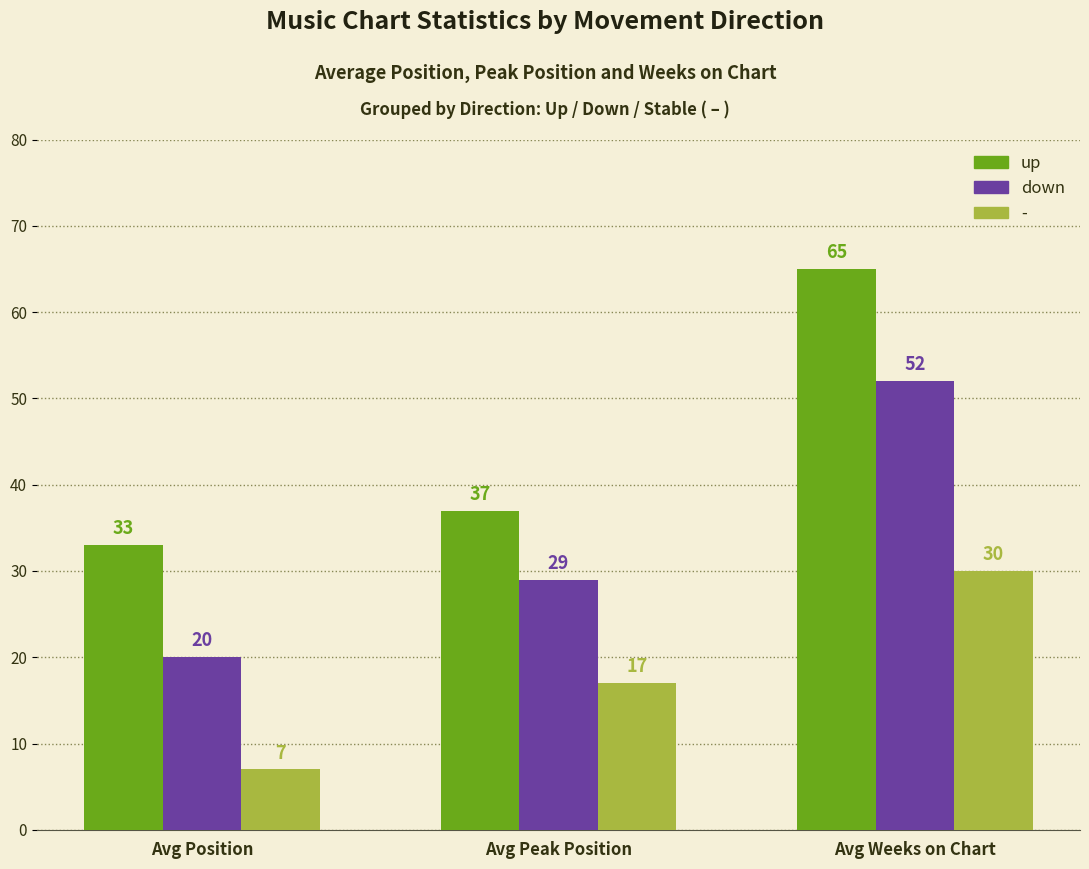

True or false: down has a value of 52 at Avg Weeks on Chart.

True